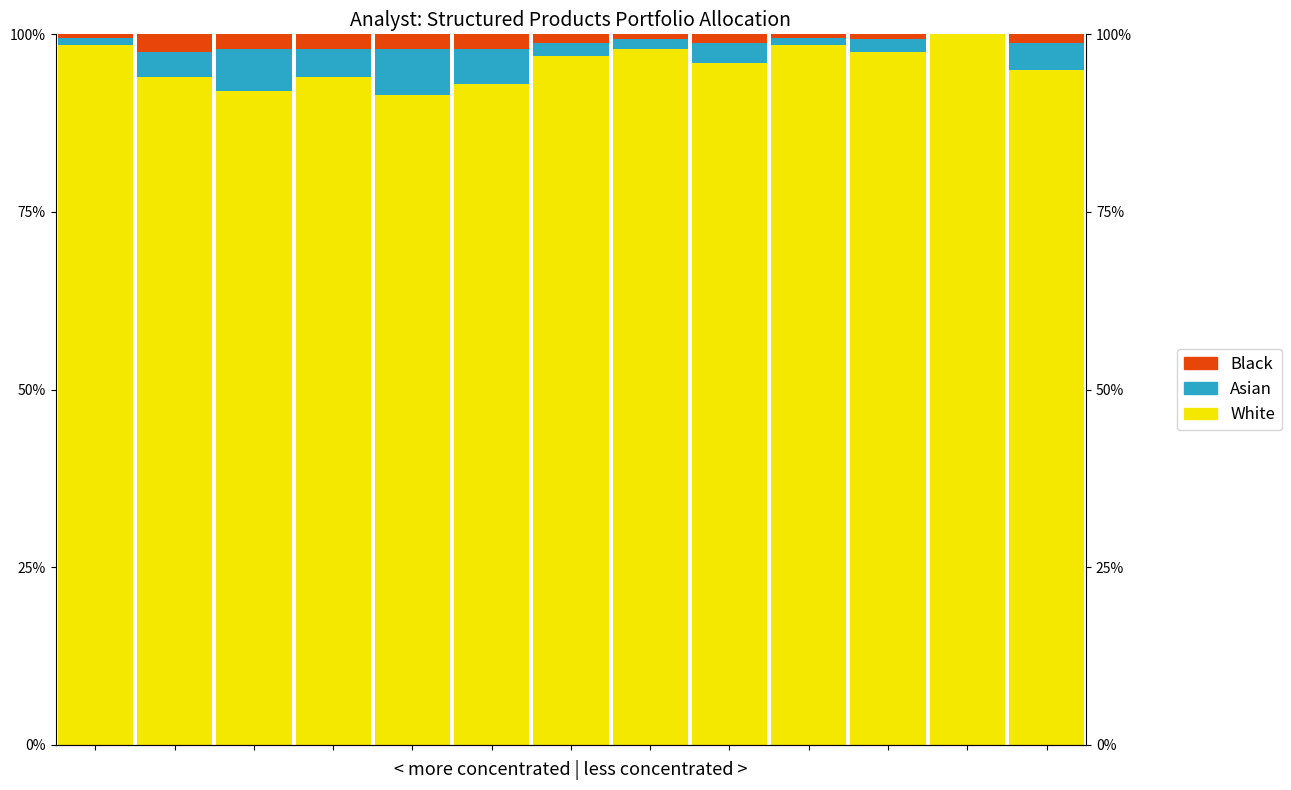

Is the value of Black at 4 greater than the value of Asian at 10?

Yes